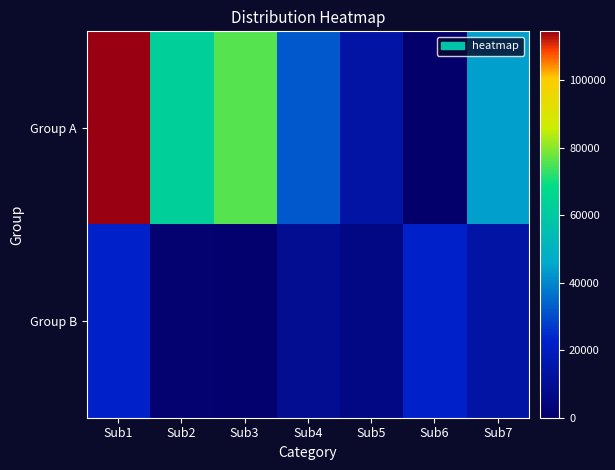

Which series changed the most between Sub6 and Sub7?

Group A